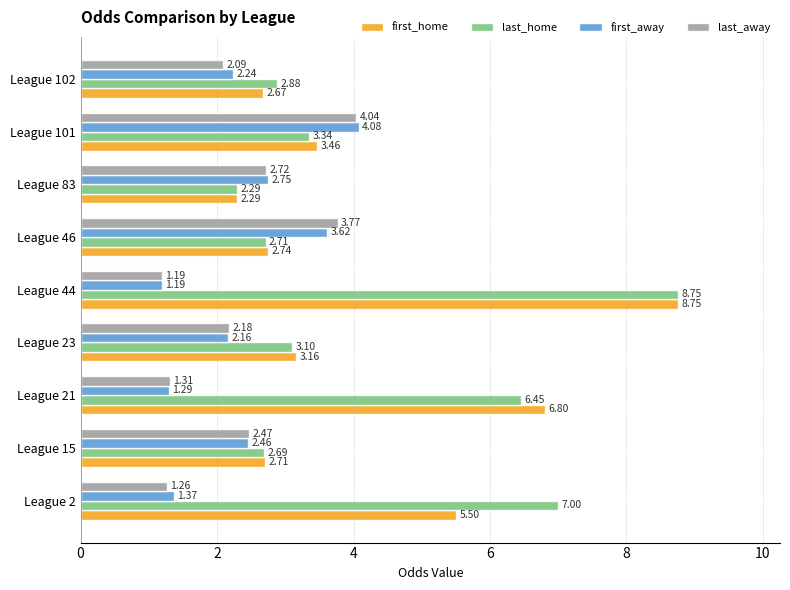

What is the difference between the highest and lowest values at League 102?

0.8